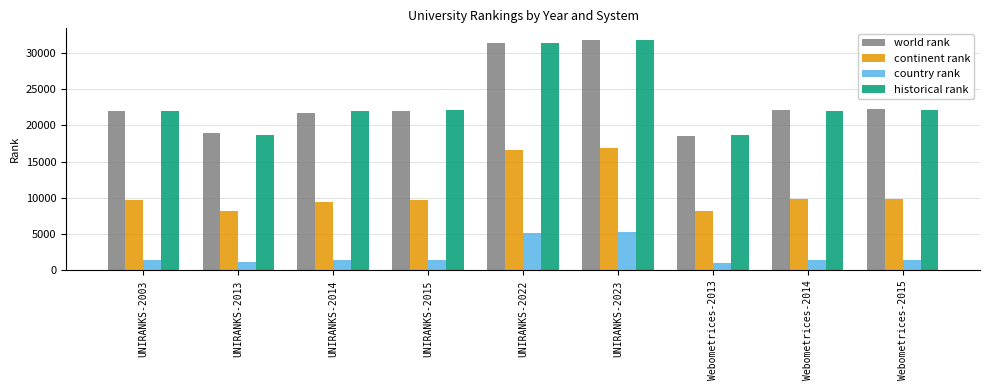

At how many categories does at least one series exceed 9253?

9